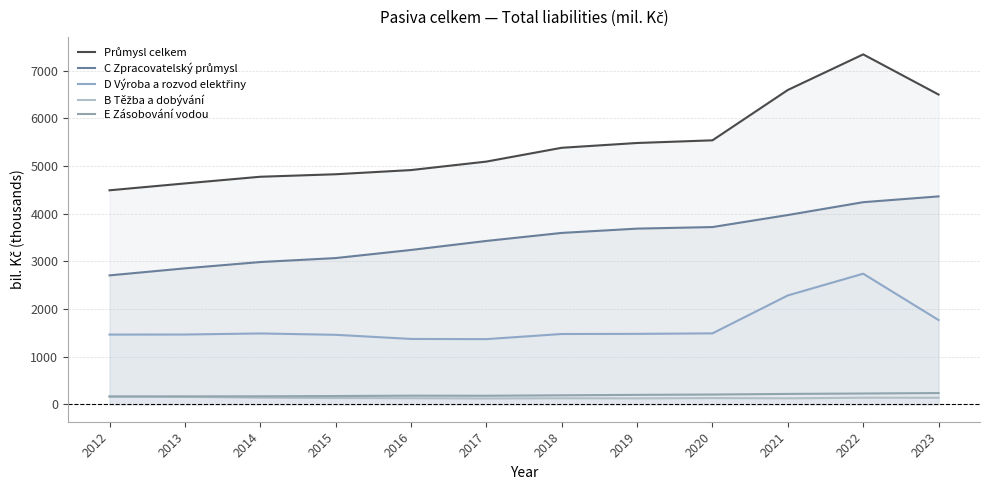

Is the value of Průmysl celkem at 2022 greater than the value of C Zpracovatelský průmysl at 2017?

Yes